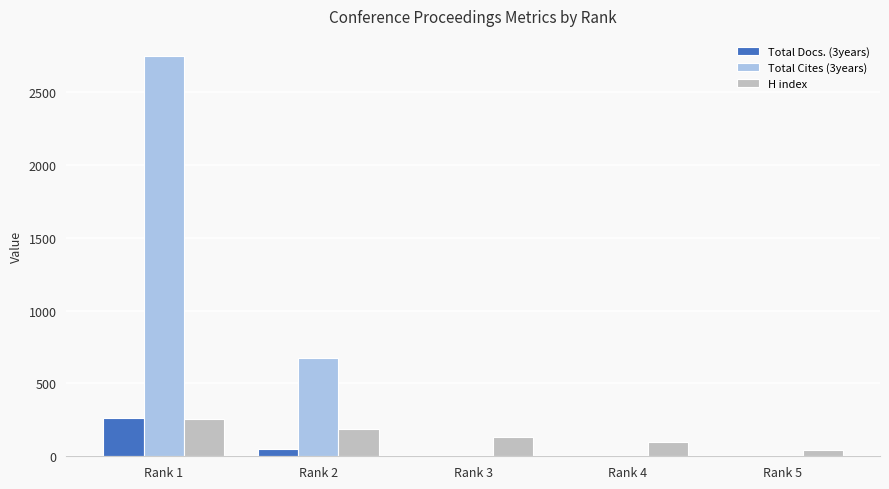

Which series changed the most between Rank 1 and Rank 4?

Total Cites (3years)